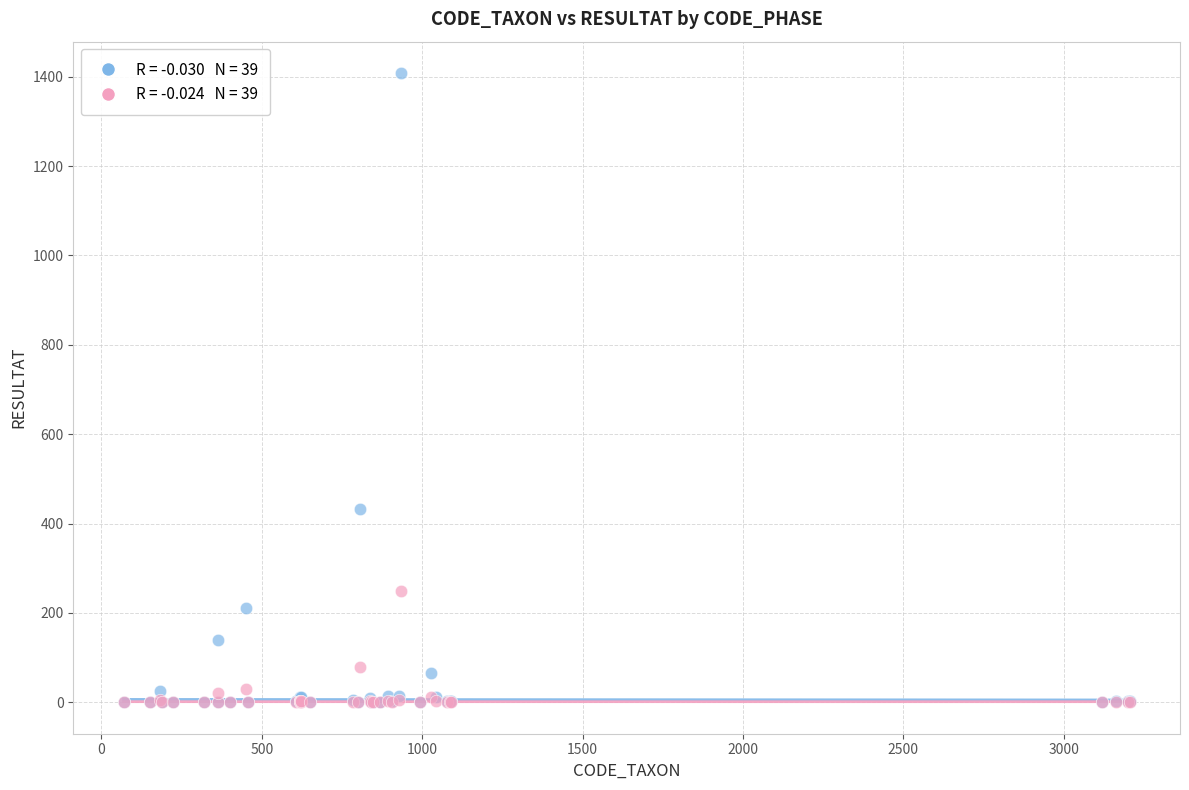

Across all series, what Y value is closest to 704?

432